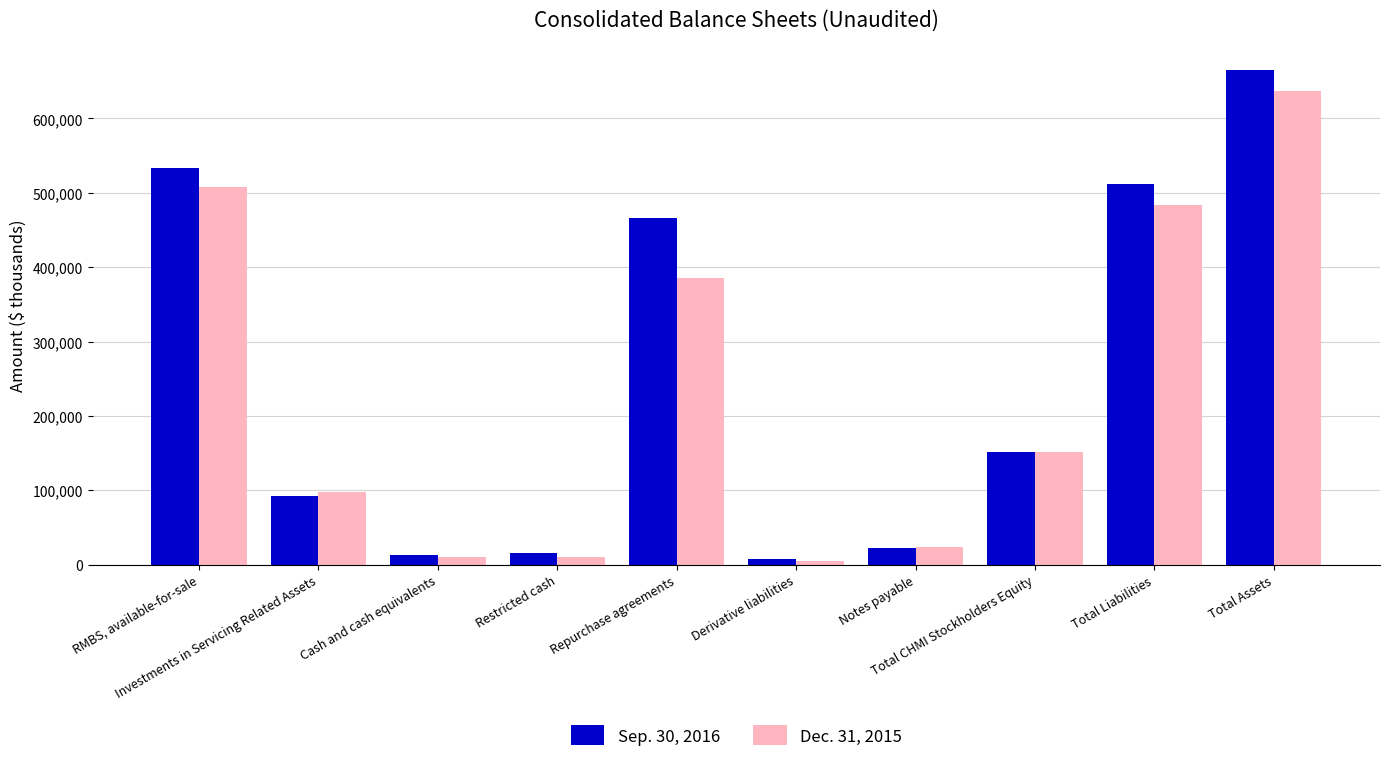

Which category has the highest value across all series?

Total Assets